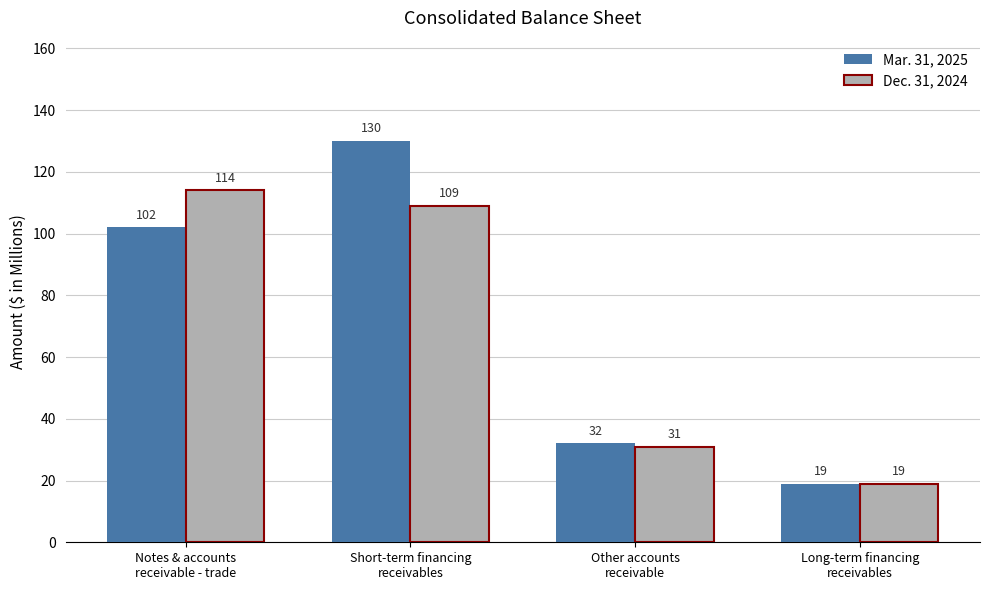

Reading left to right, transcribe all the data shown in this chart.

Mar. 31, 2025: 102	130	32	19
Dec. 31, 2024: 114	109	31	19